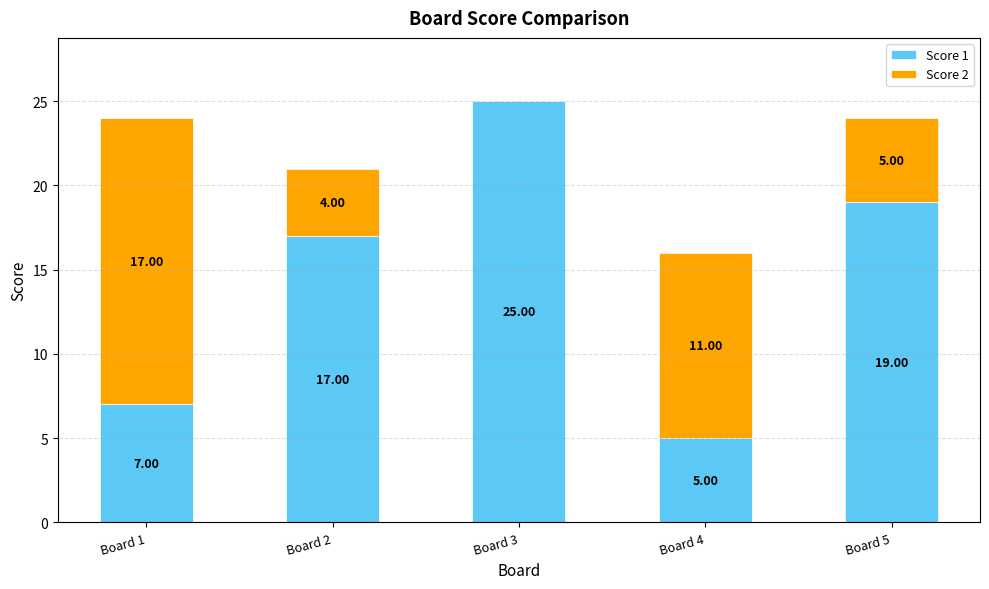

At which category is the sum across all series the highest?

Board 3